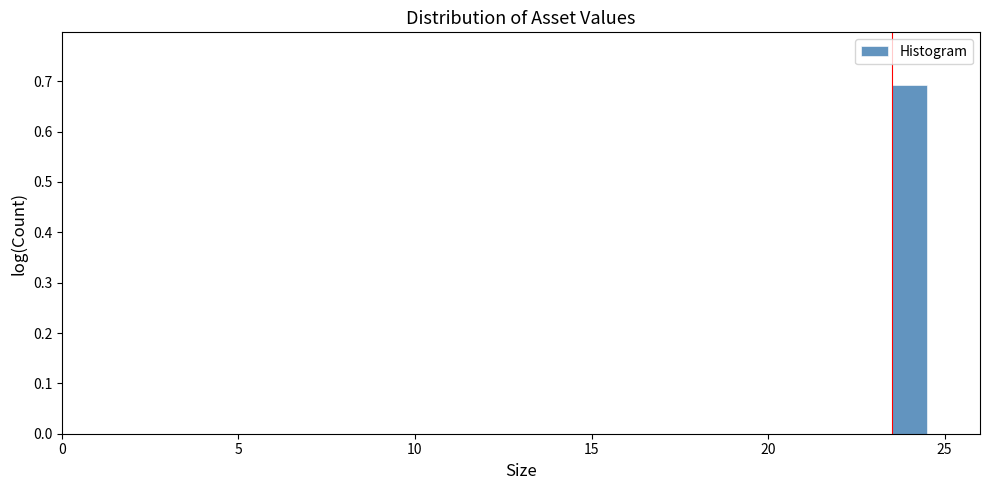

Around what value on the x-axis is the tallest bar? Give the approximate position of its centre, as read against the axis.

24.0